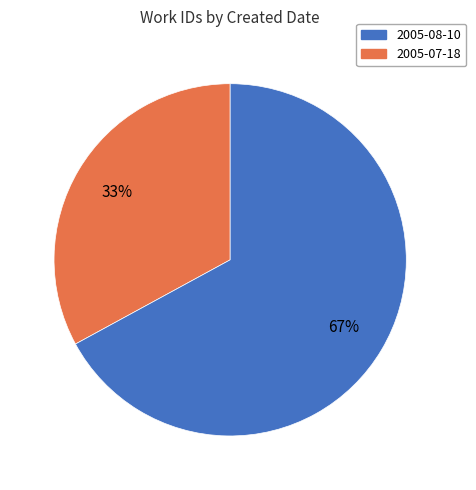

To the nearest percent, what is the difference between the largest and smallest slice percentages?

34%